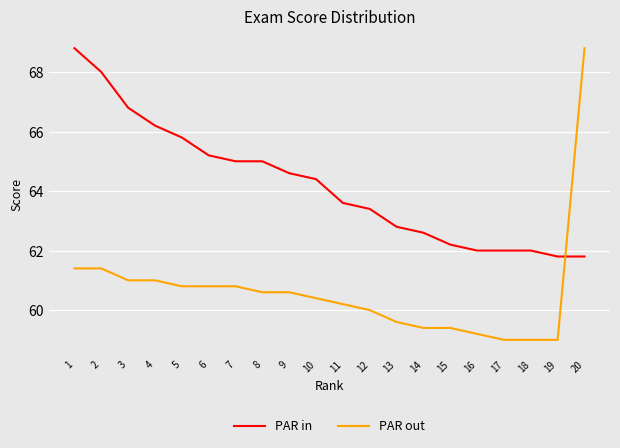

Reading left to right, what are all the values shown in this chart?

PAR in: 1=68.8	2=68.0	3=66.8	4=66.2	5=65.8	6=65.2	7=65.0	8=65.0	9=64.6	10=64.4	11=63.6	12=63.4	13=62.8	14=62.6	15=62.2	16=62.0	17=62.0	18=62.0	19=61.8	20=61.8
PAR out: 1=61.4	2=61.4	3=61.0	4=61.0	5=60.8	6=60.8	7=60.8	8=60.6	9=60.6	10=60.4	11=60.2	12=60.0	13=59.6	14=59.4	15=59.4	16=59.2	17=59.0	18=59.0	19=59.0	20=68.8